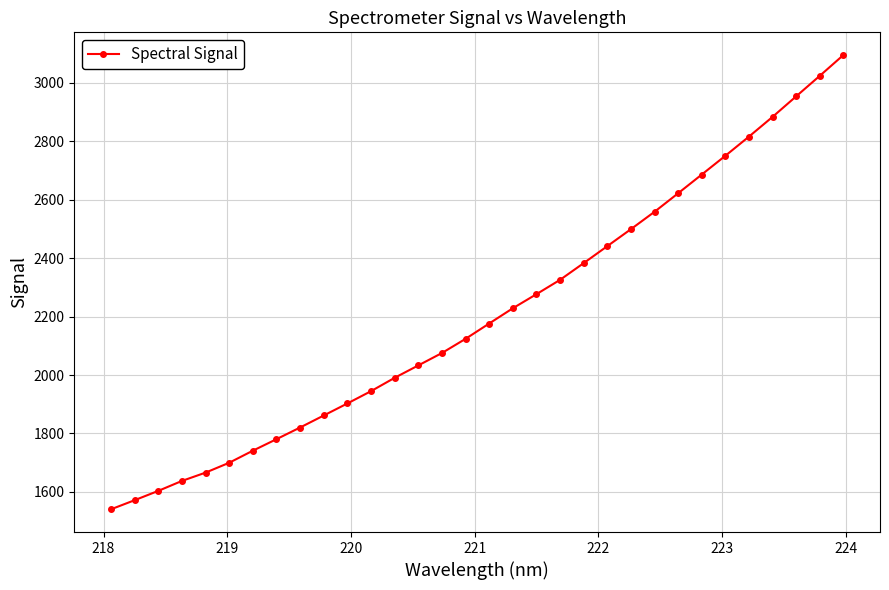

What is the value of the 4th point from the left?

1637.4